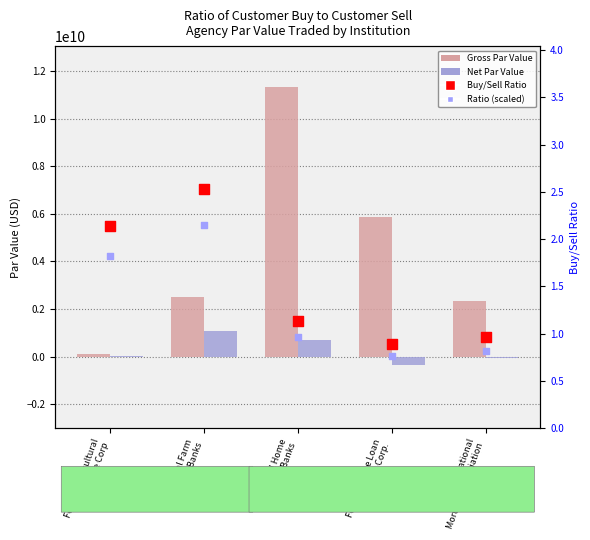

At which category is the sum across all series the highest?

Federal Home
Loan Banks